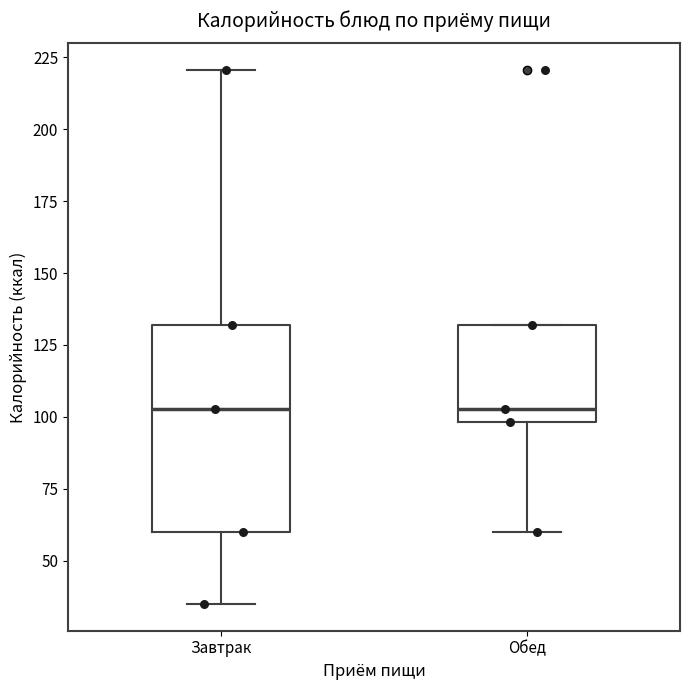

Where does the lower whisker of the box for Обед end on the y-axis? The values are not printed on the chart, so give them approximately, as read against the axis.

60